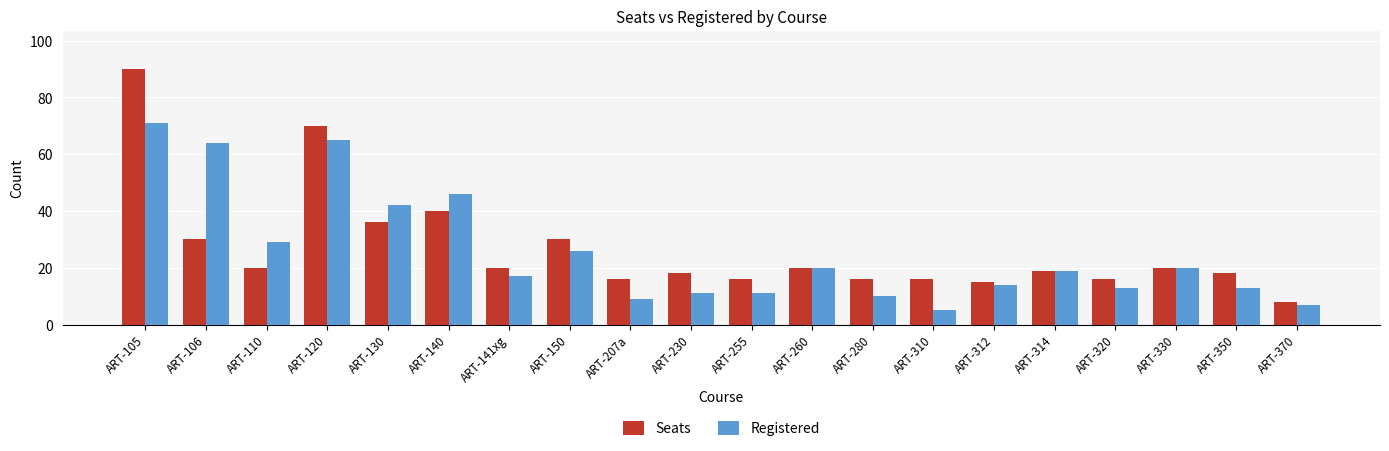

What position from the left is ART-110?

3